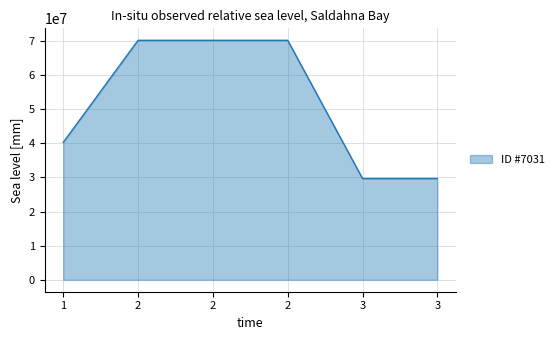

What is the minimum value shown in the chart?

29707004